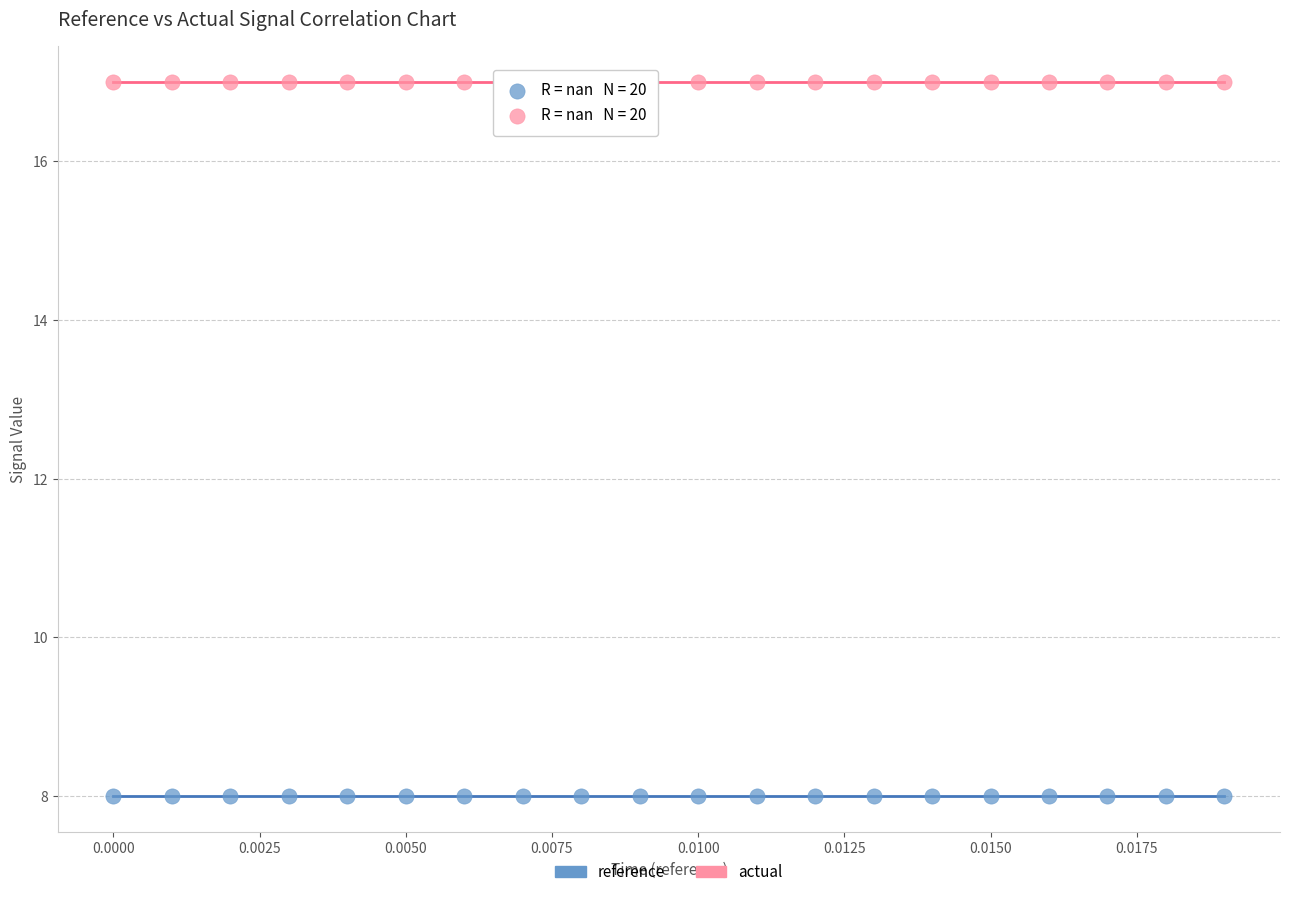

Which series contains the highest Y value?

actual